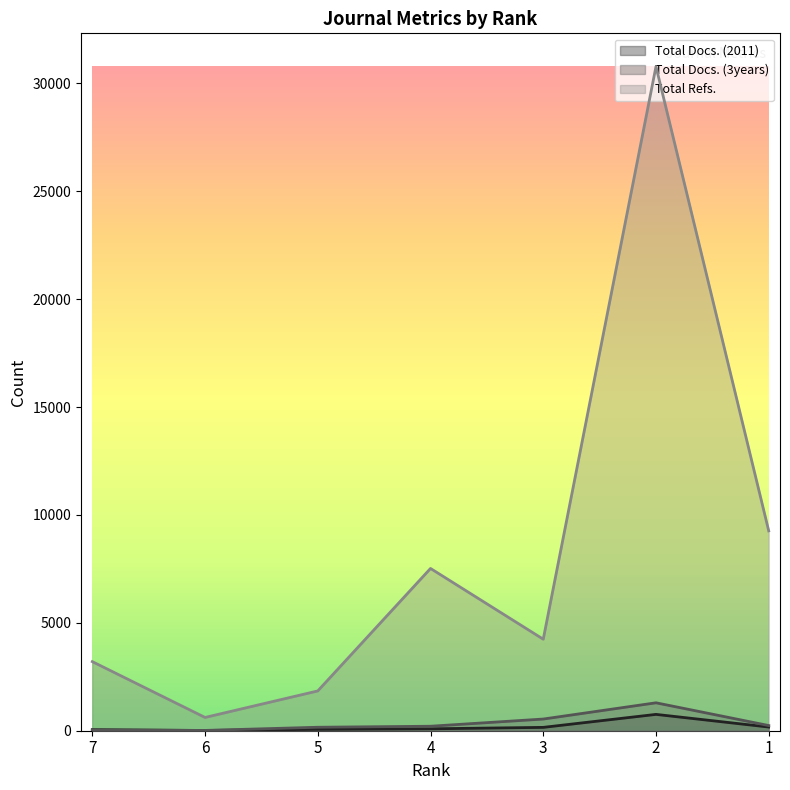

What is the difference between the Total Docs. (3years) values at 6 and 2?

1280